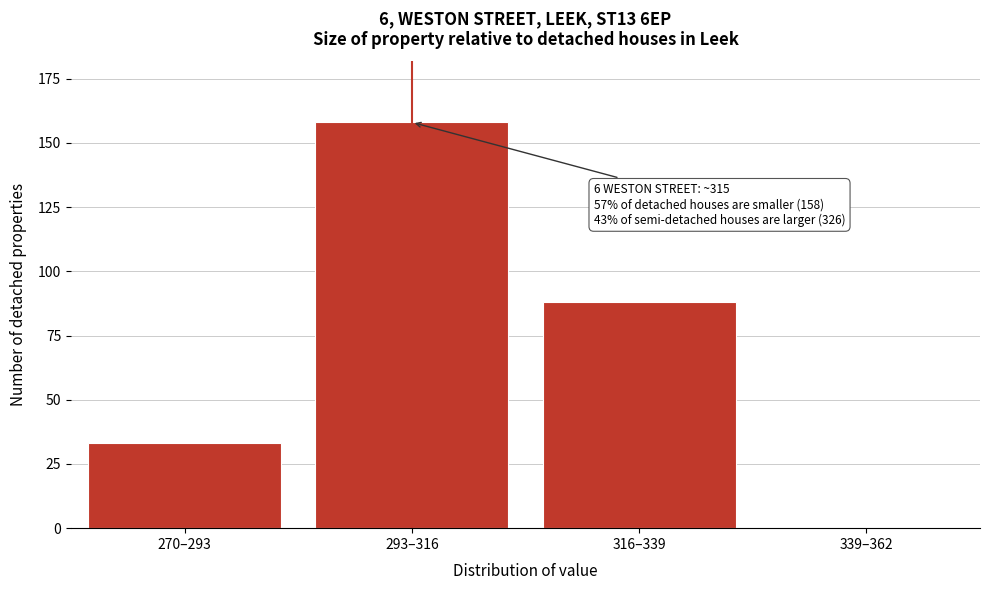

Reading left to right, list all the values displayed in this chart.

270–293=33	293–316=158	316–339=88	339–362=0